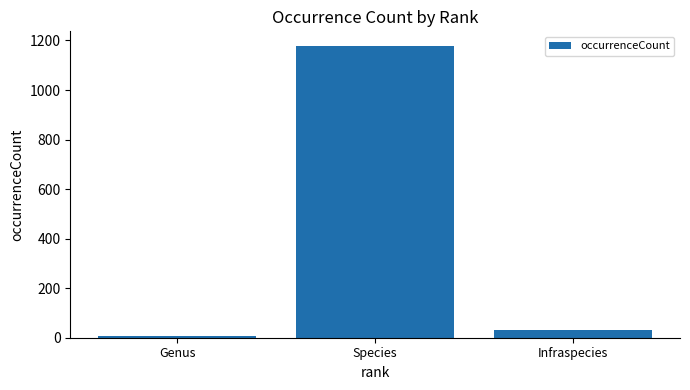

What is the difference between the maximum and minimum values?

1171